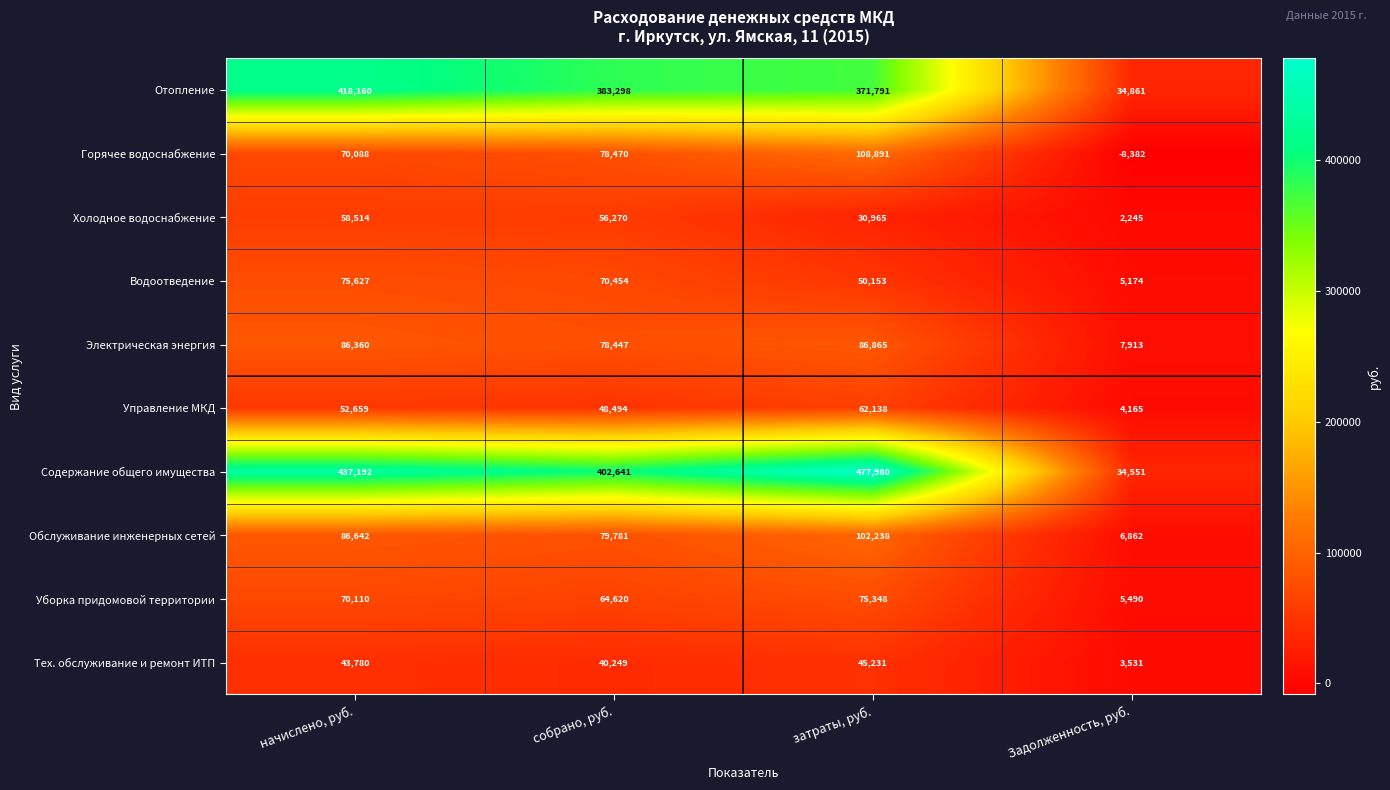

Which category has the lowest value across all series?

Задолженность, руб.